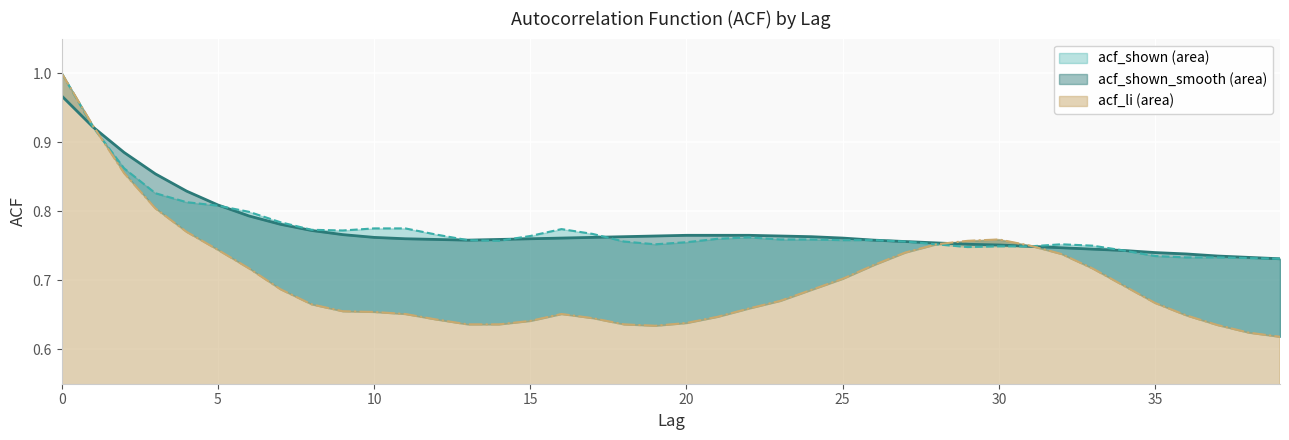

Between which two adjacent categories do acf_shown and acf_shown_smooth first intersect?

5 and 6